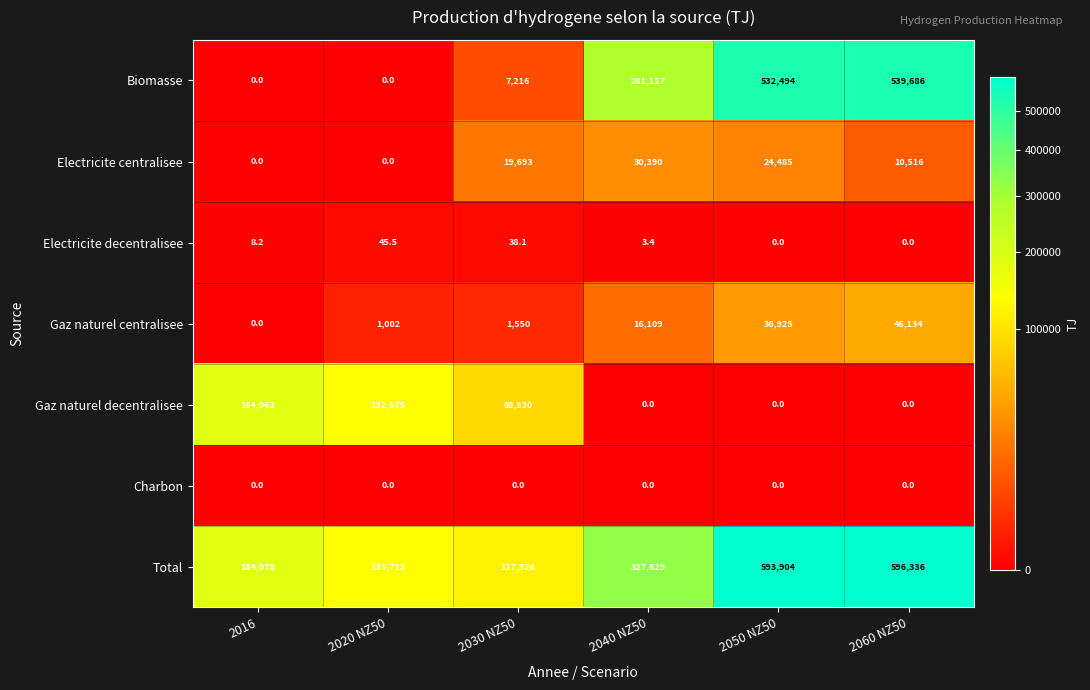

What is the average value of the Biomasse series?

226753.8